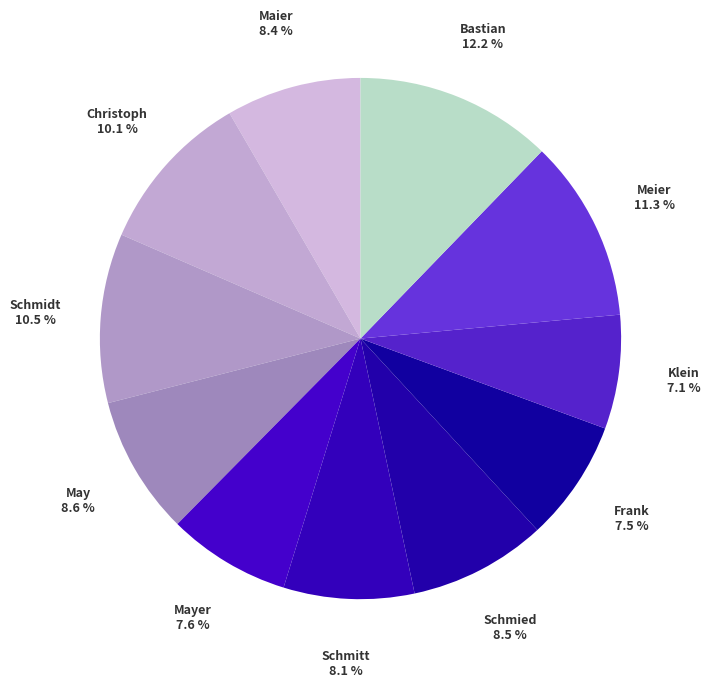

To the nearest percent, what is the difference between the Schmidt and Klein slice percentages?

3%